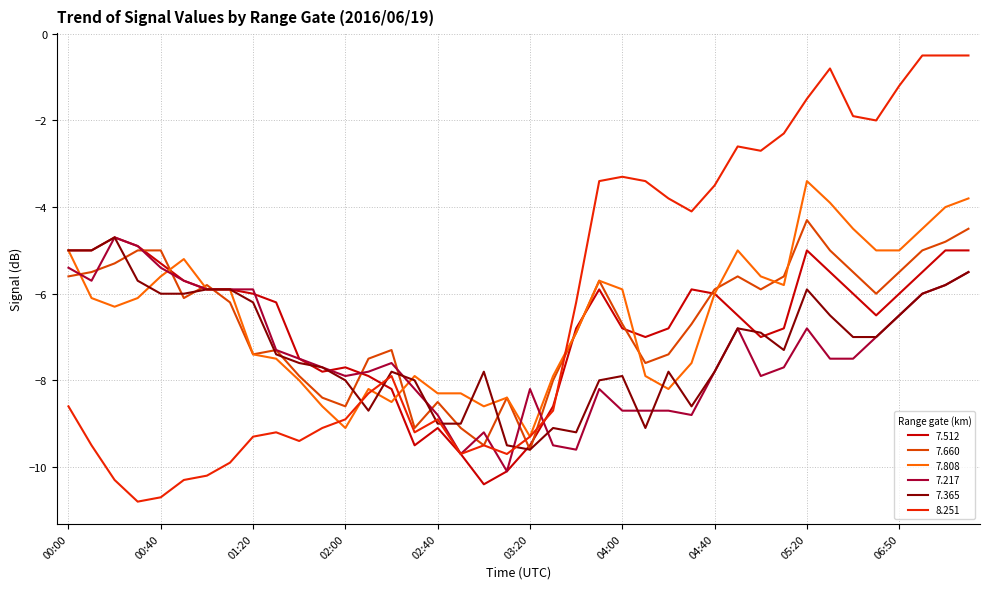

What is the label of the 12th point from the left?

01:50